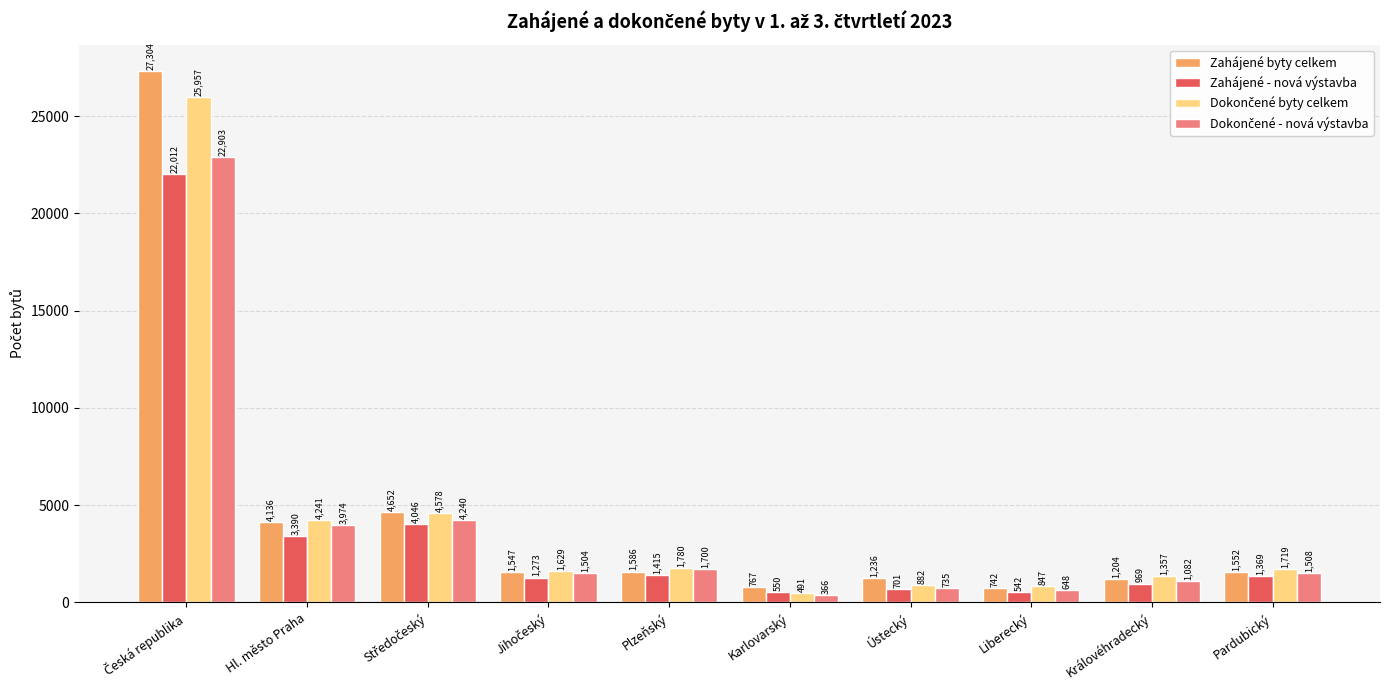

What is the value of the Zahájené byty celkem bar at the 1st from the left?

27304